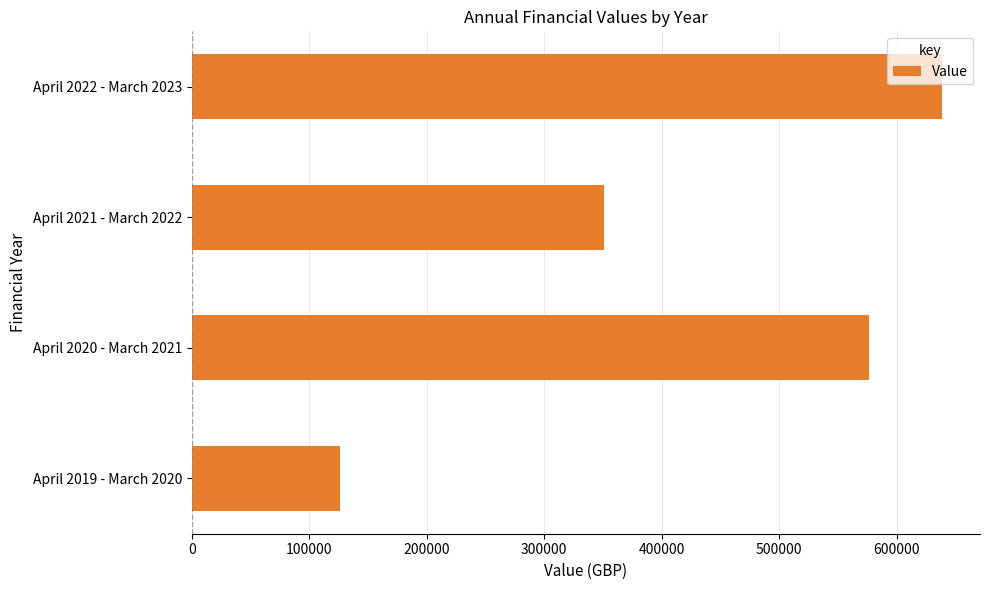

Rank the categories by value from lowest to highest.

April 2019 - March 2020, April 2021 - March 2022, April 2020 - March 2021, April 2022 - March 2023